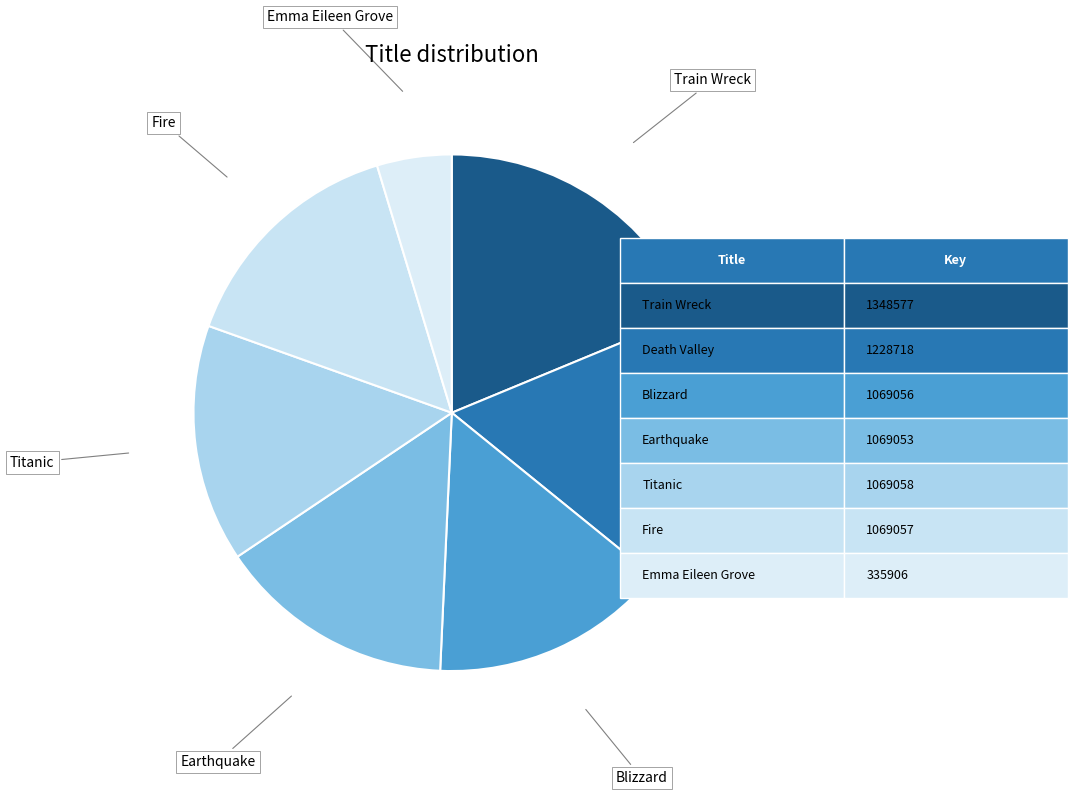

Which category has the smallest portion of the pie?

Emma Eileen Grove